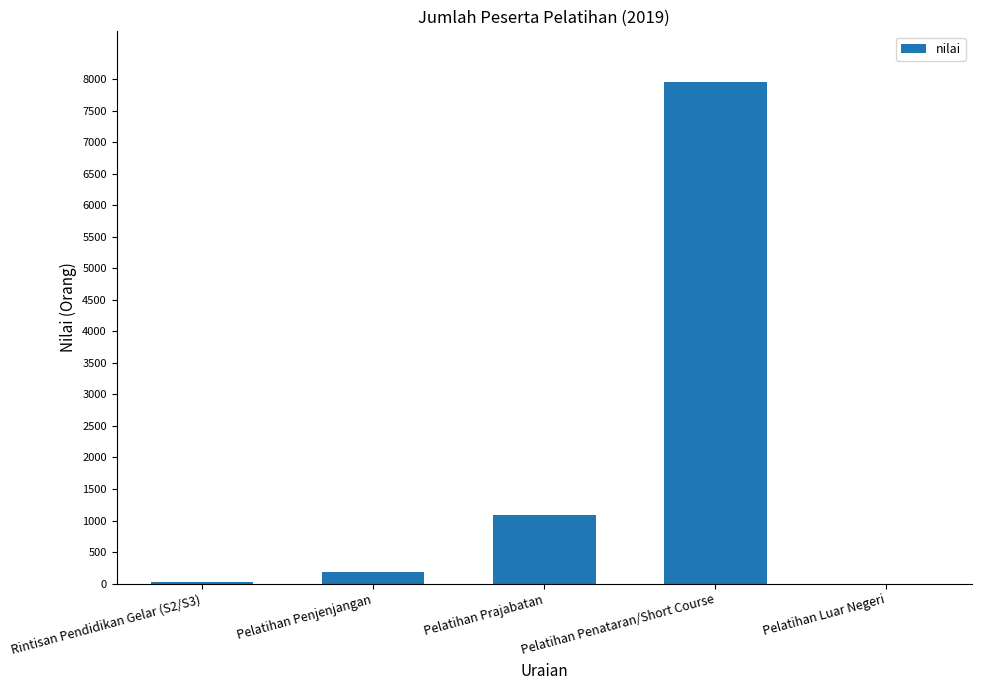

Count the number of categories in the chart.

5